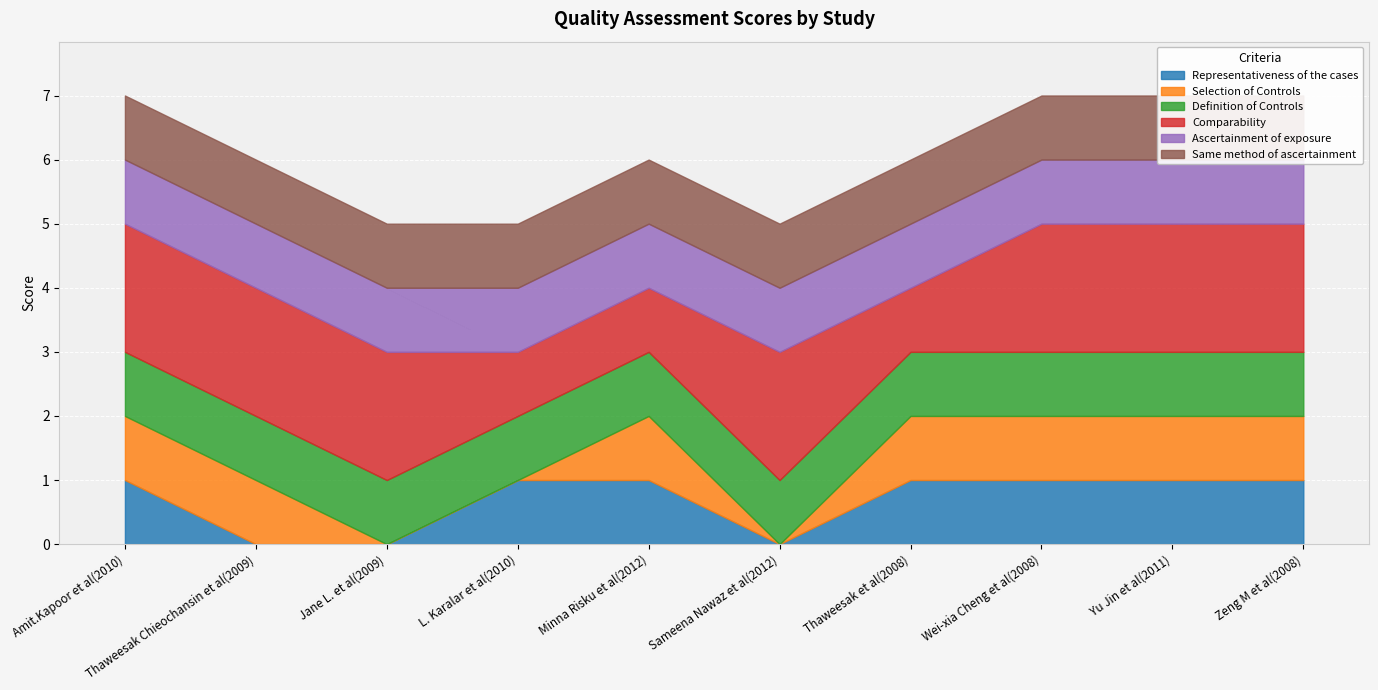

Rank the categories by Selection of Controls value from lowest to highest.

Jane L. et al(2009), L. Karalar et al(2010), Sameena Nawaz et al(2012), Amit.Kapoor et al(2010), Thaweesak Chieochansin et al(2009), Minna Risku et al(2012), Thaweesak et al(2008), Wei-xia Cheng et al(2008), Yu Jin et al(2011), Zeng M et al(2008)